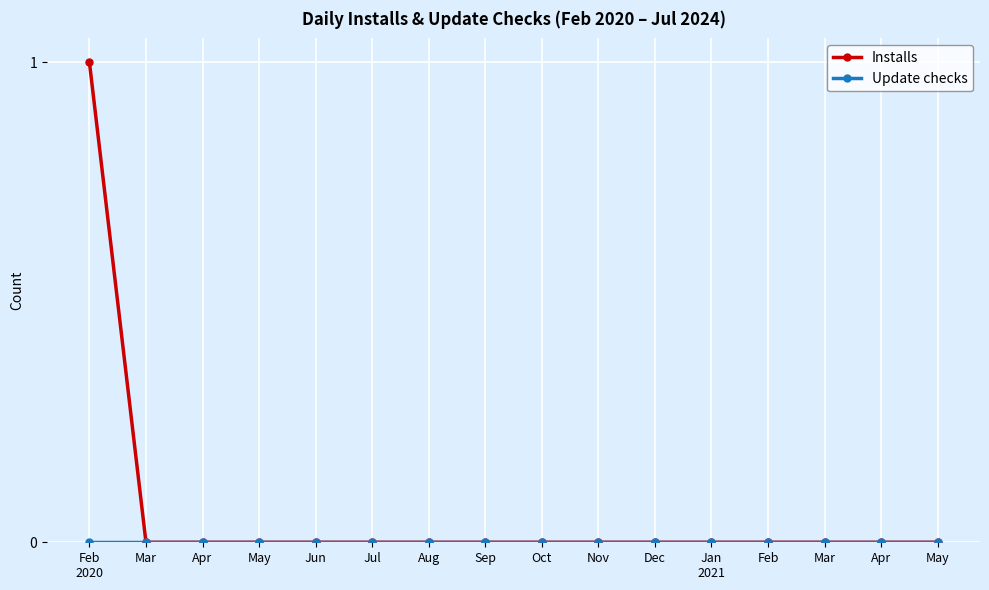

Is this an area chart (filled region under the line)?

No